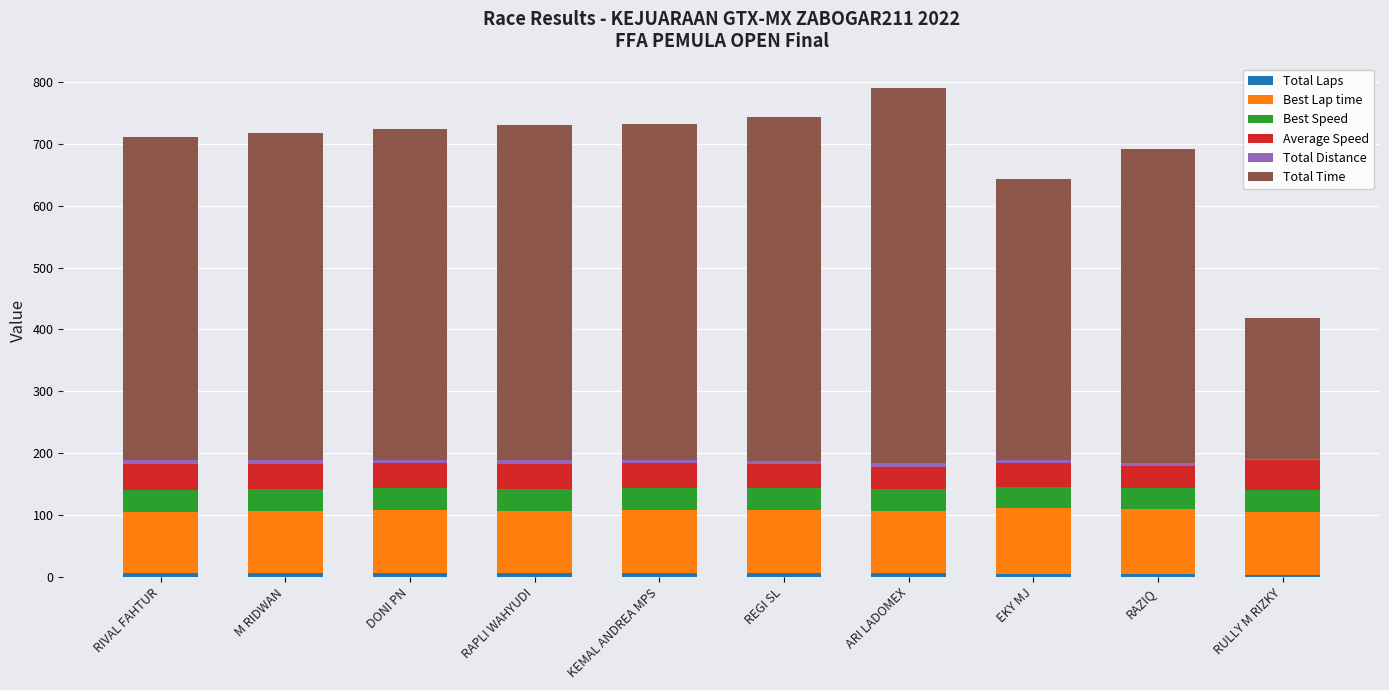

What is the total value across all series at RULLY M RIZKY?

418.5